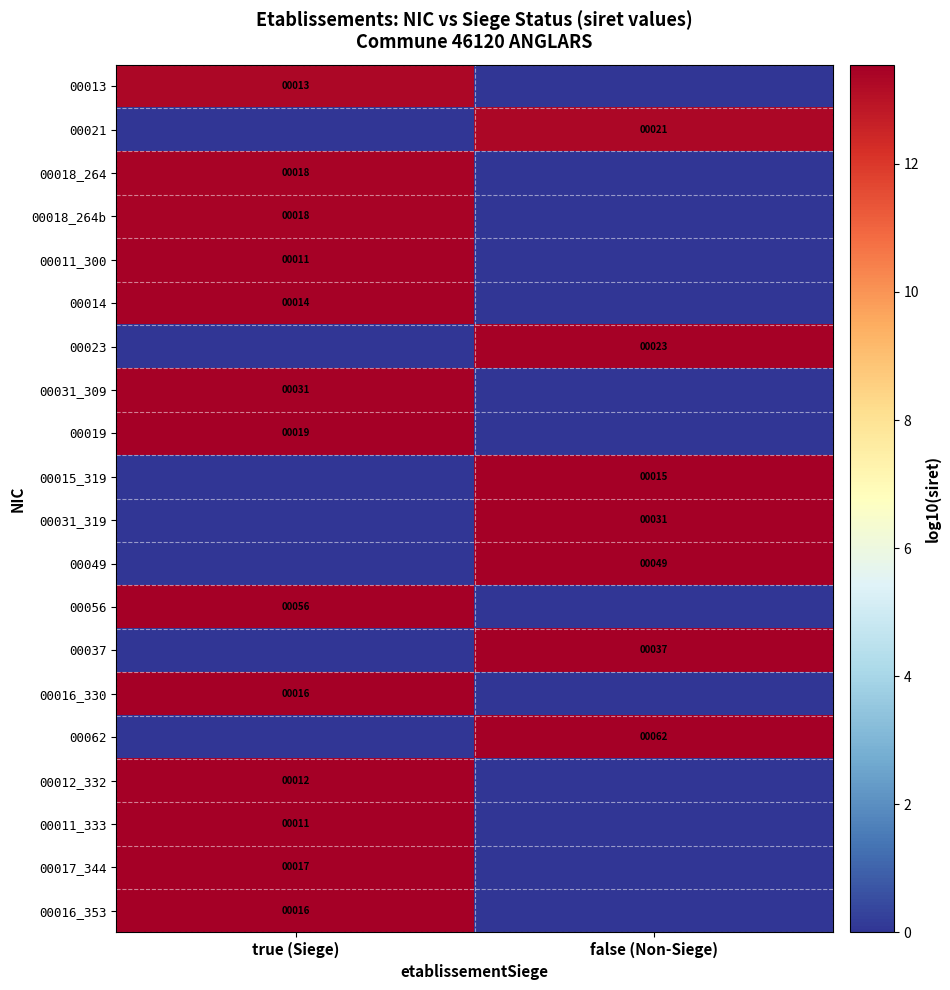

Is it true that 00016_330 equals 25 at true (Siege)?

False